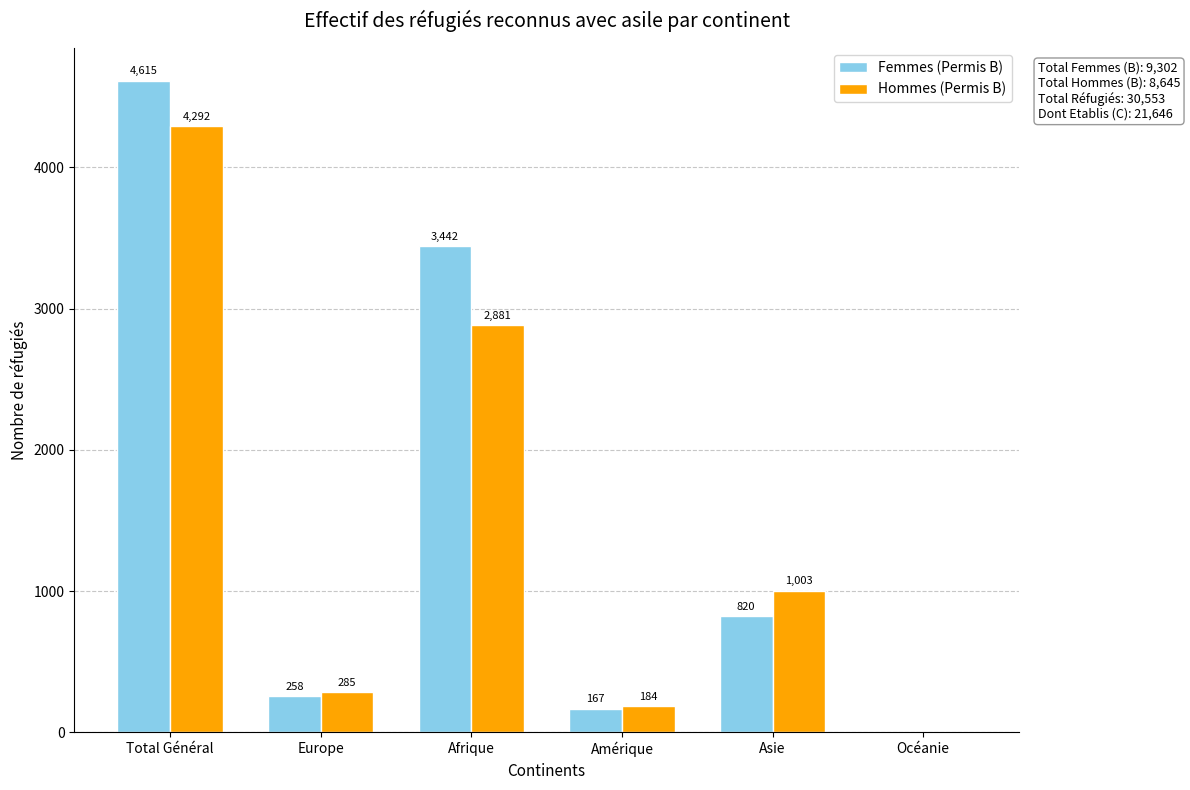

Which series has the largest total across all categories?

Femmes (Permis B)